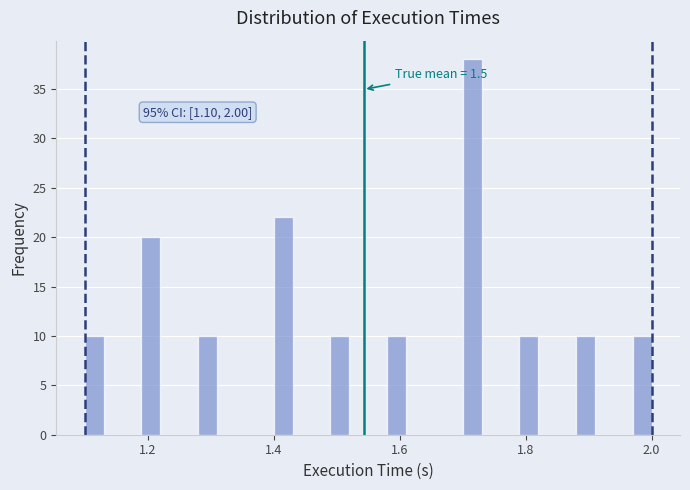

Read against the x-axis, roughly where is the centre of the tallest bar?

1.72